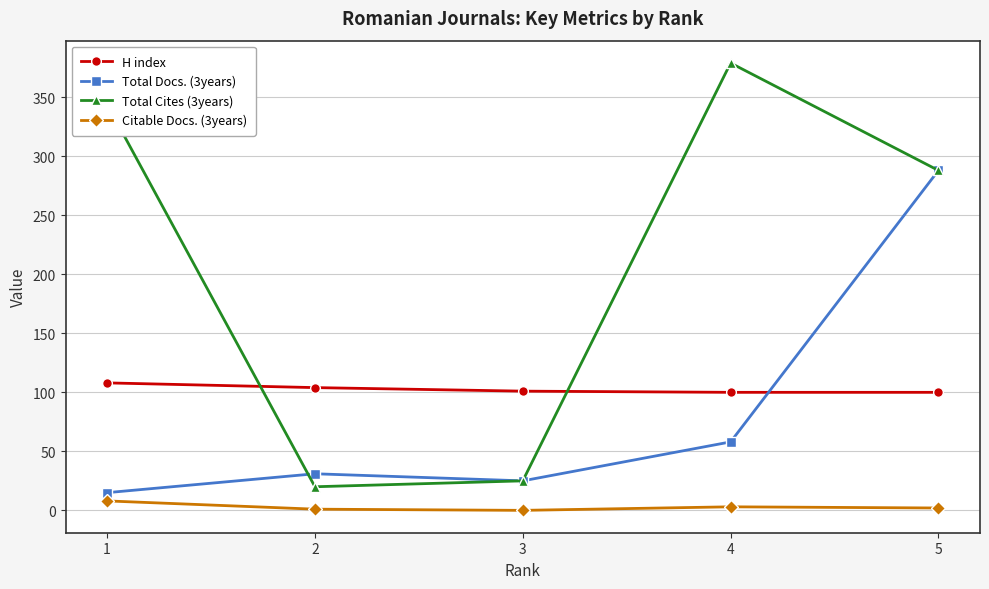

List the series in order of their peak value, highest first.

Total Cites (3years), Total Docs. (3years), H index, Citable Docs. (3years)